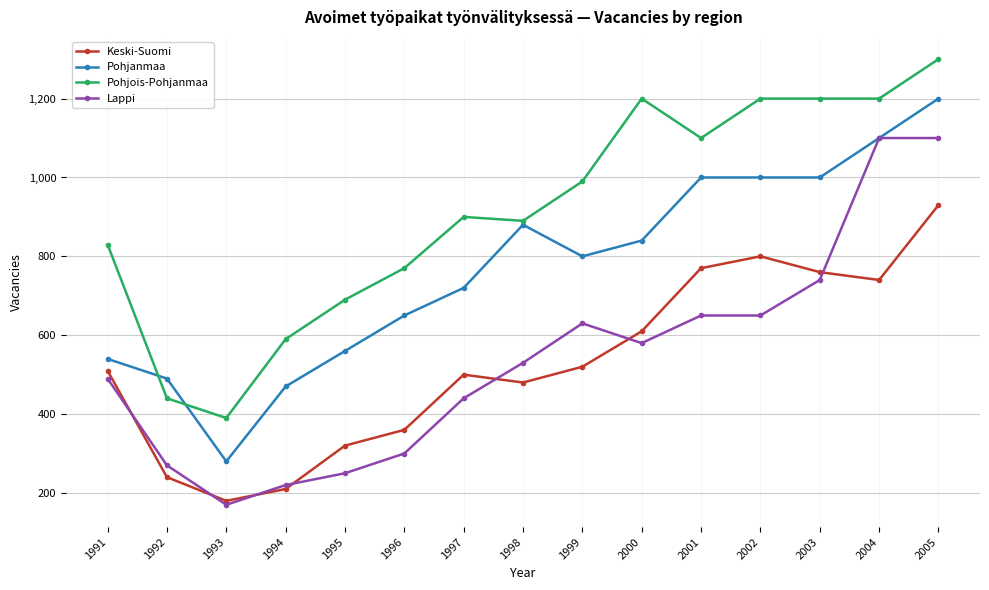

Rank the series by their maximum value, from lowest to highest.

Keski-Suomi, Lappi, Pohjanmaa, Pohjois-Pohjanmaa